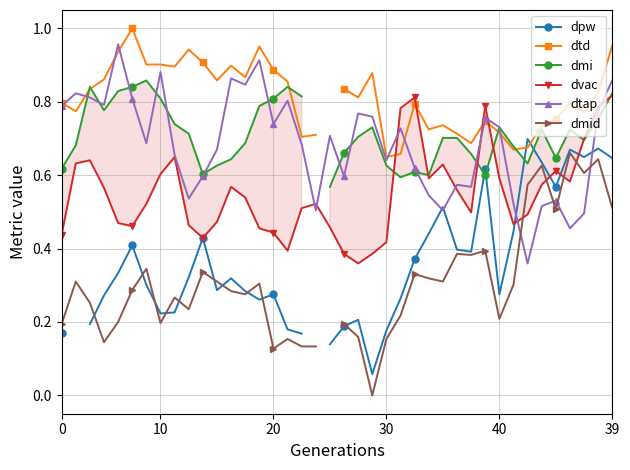

Which series ends up on top after the final intersection of dpw and dtap?

dtap